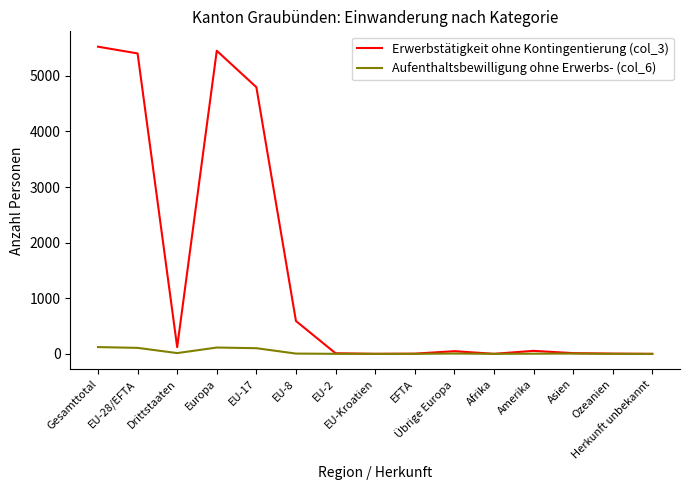

Which series has the largest total across all categories?

Erwerbstätigkeit ohne Kontingentierung (col_3)